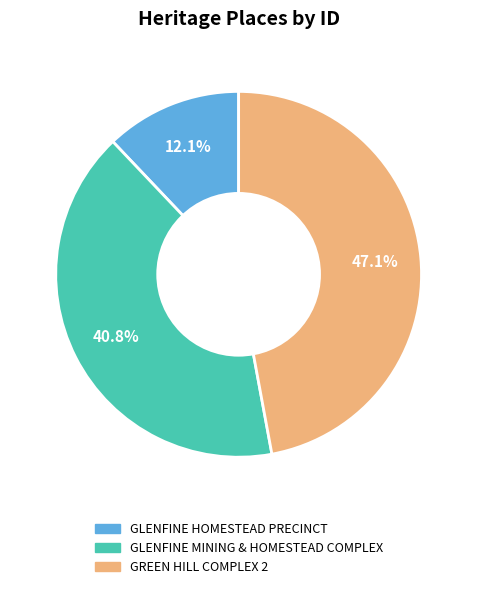

What percentage do GLENFINE HOMESTEAD PRECINCT and GLENFINE MINING & HOMESTEAD COMPLEX together represent?

52.9%